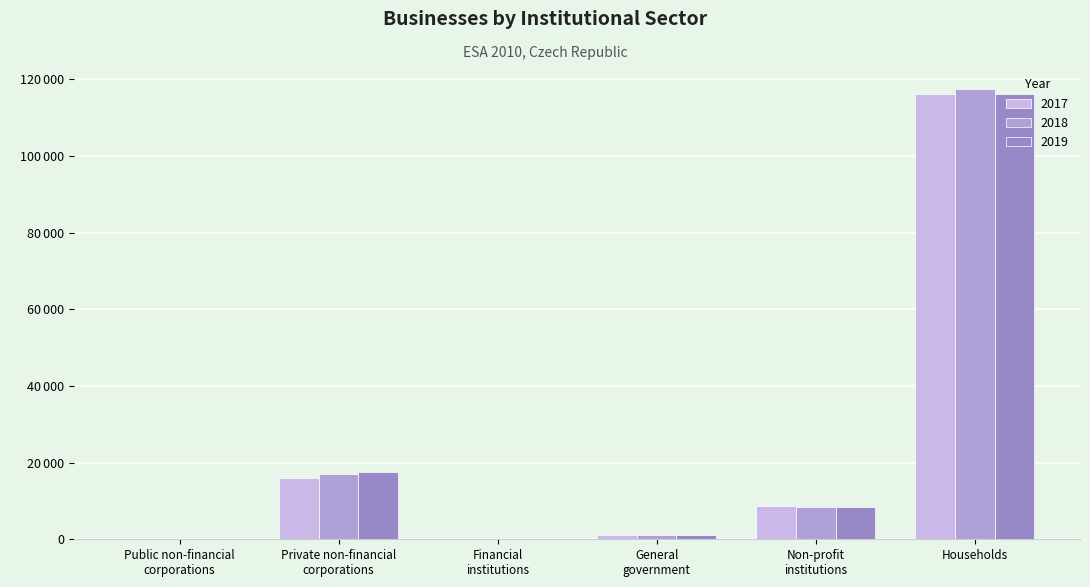

Does the chart contain stacked bars?

No